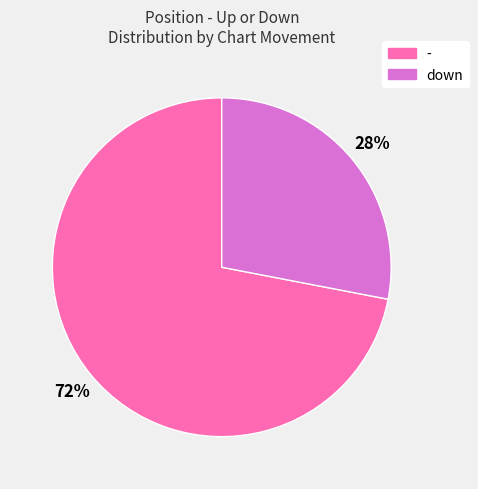

Does any single category account for the majority?

Yes